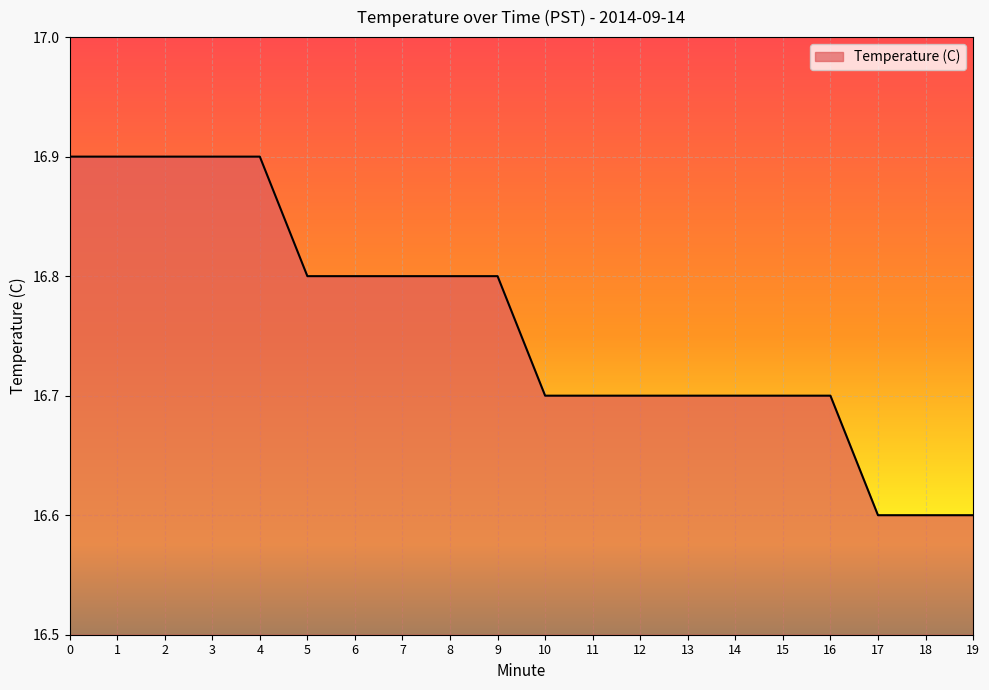

How many lines are shown in the chart?

1